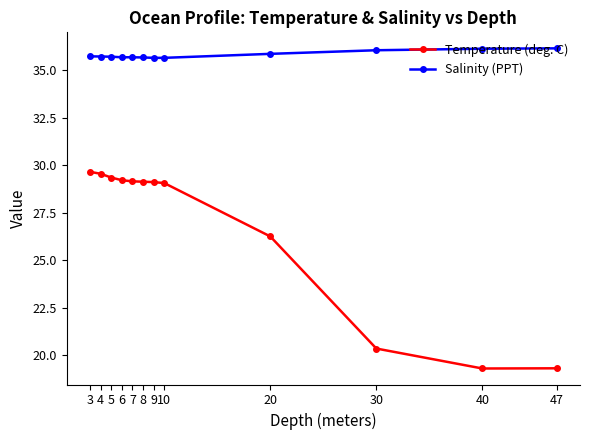

What is the average value of the Salinity (PPT) series?

35.8